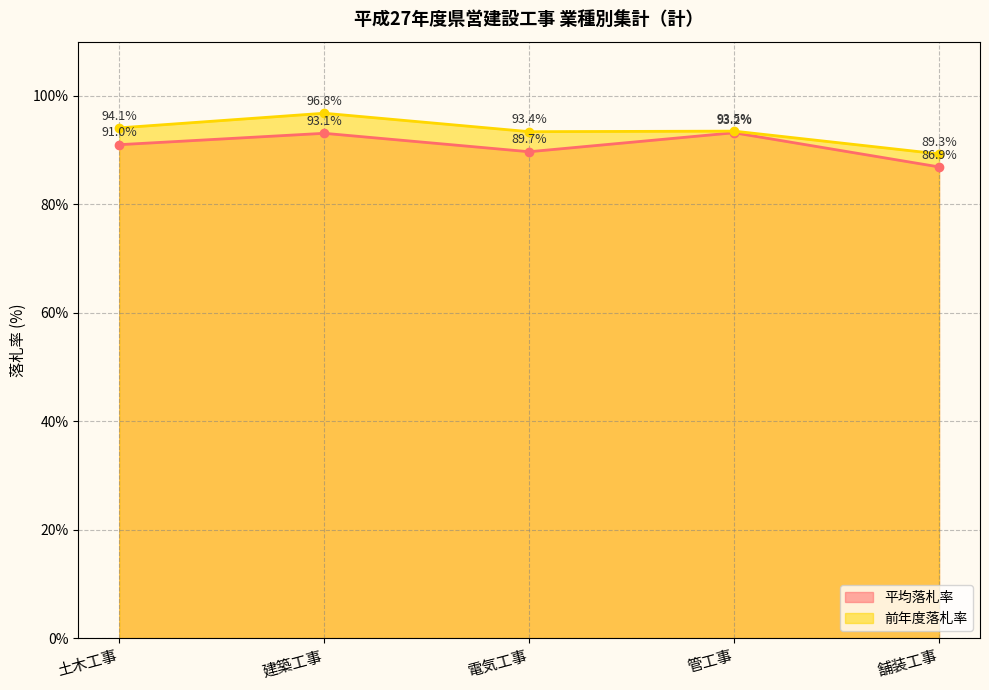

At which category does 前年度落札率 reach its first local valley?

電気工事